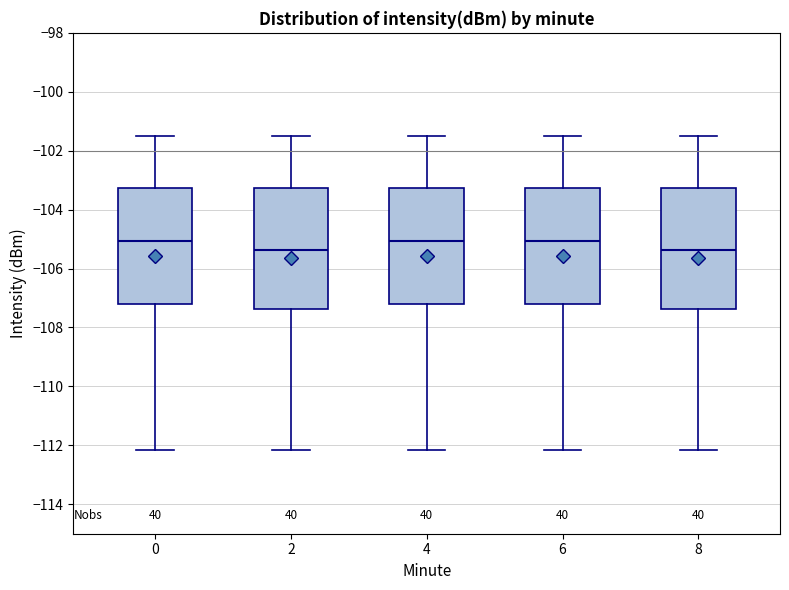

Reading left to right, read every box against the y-axis: the position of its median line, the range the box covers, and the ends of its whiskers. The values are not printed on the chart, so give them approximately, as read against the axis.

0: median -105.0, box -107.2 to -103.2, whiskers -112.2 to -101.4
2: median -105.4, box -107.4 to -103.2, whiskers -112.2 to -101.4
4: median -105.0, box -107.2 to -103.2, whiskers -112.2 to -101.4
6: median -105.0, box -107.2 to -103.2, whiskers -112.2 to -101.4
8: median -105.4, box -107.4 to -103.2, whiskers -112.2 to -101.4